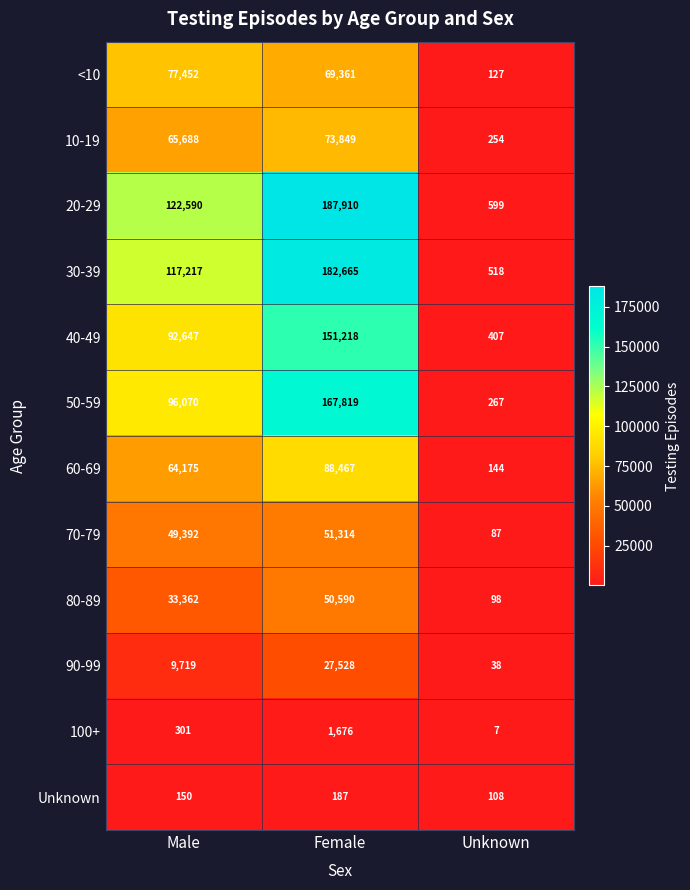

What is the minimum value for 20-29?

599